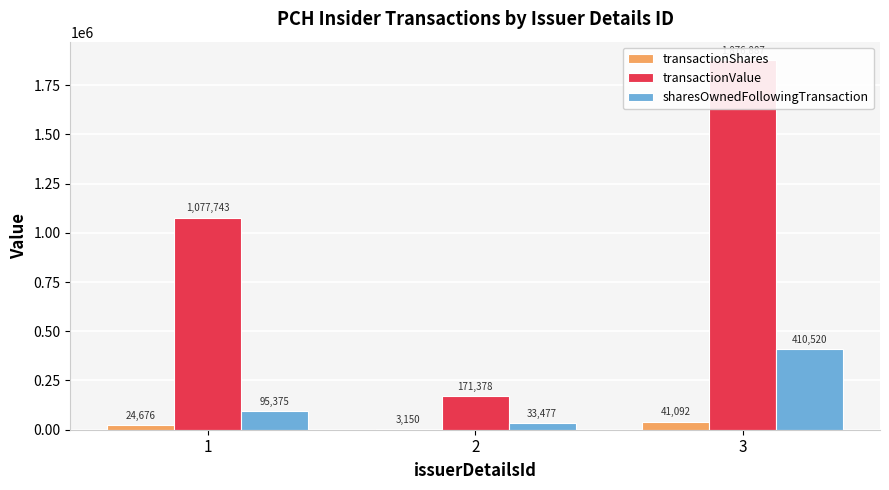

Rank the series by their average value, from lowest to highest.

transactionShares, sharesOwnedFollowingTransaction, transactionValue